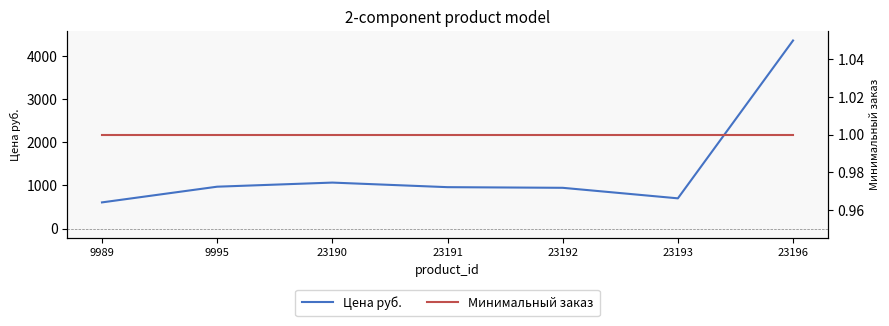

Where is Цена руб. nearest to the value 2484?

23190